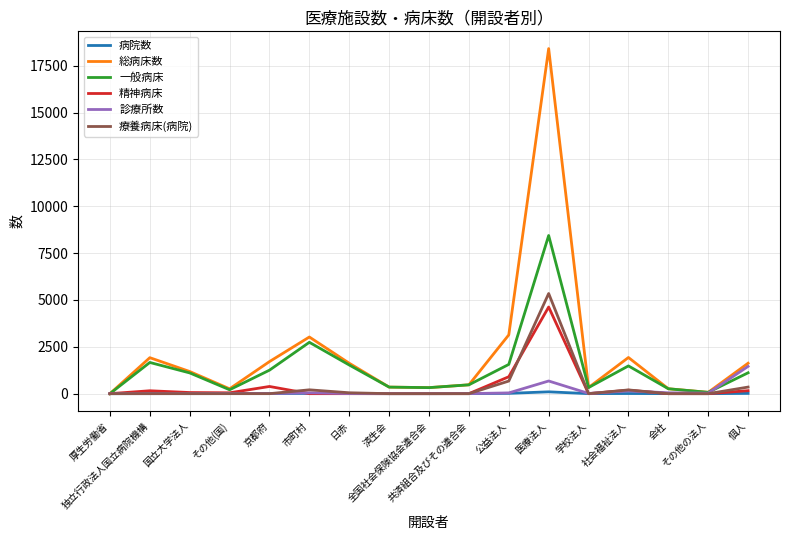

True or false: 診療所数 has more than 2 interior local peaks.

True